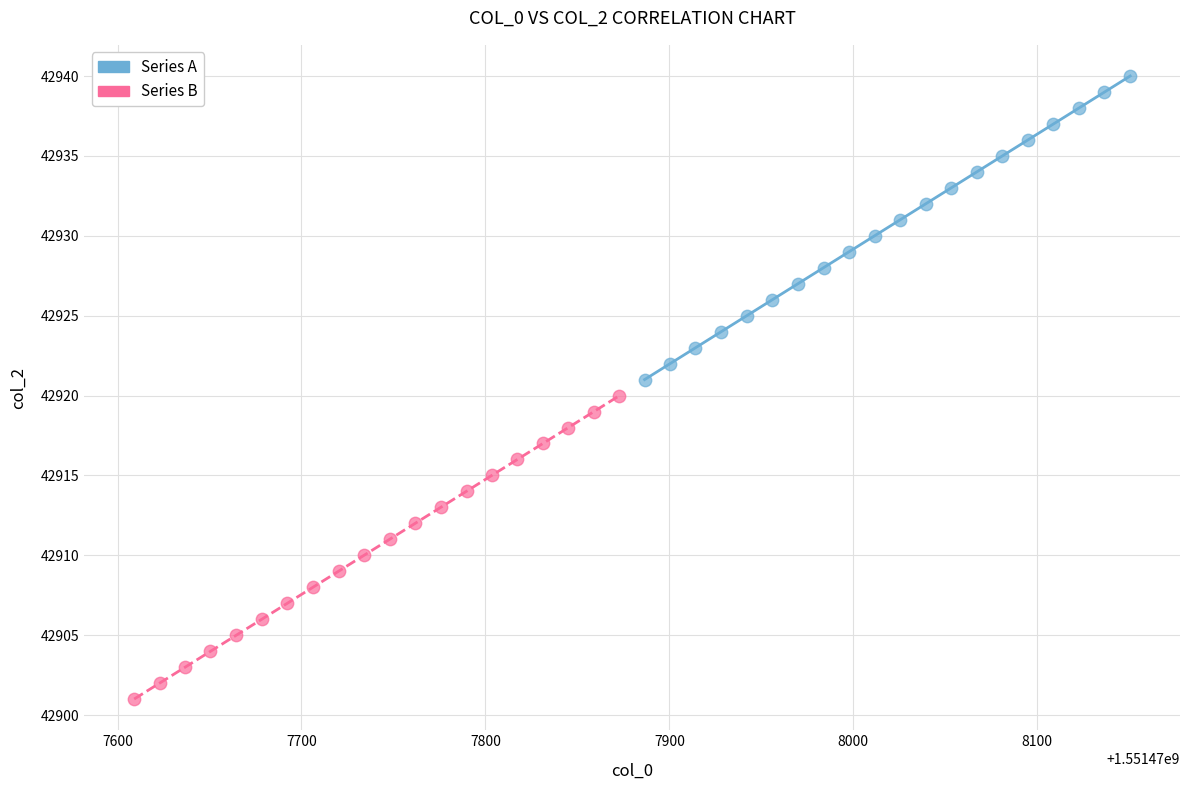

Which series reaches the minimum Y coordinate?

Series B